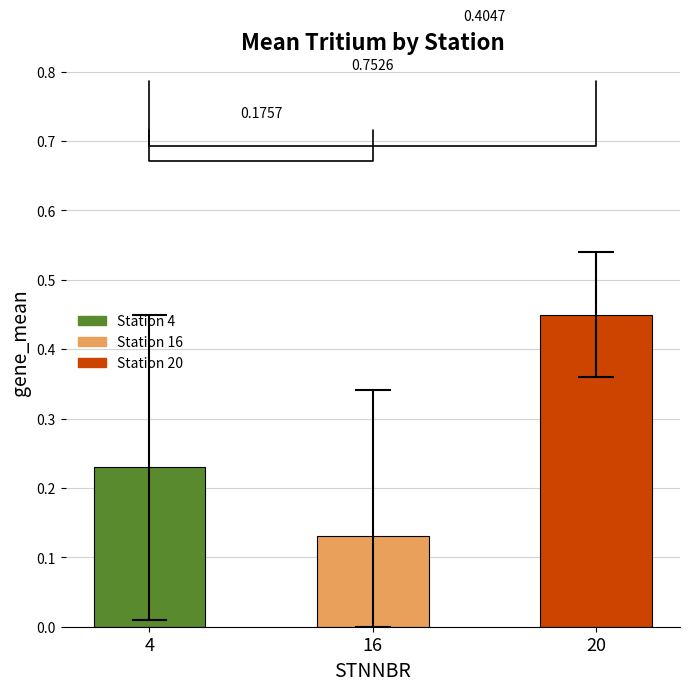

The chart shows a value of 0.1 at 16. True or false?

False